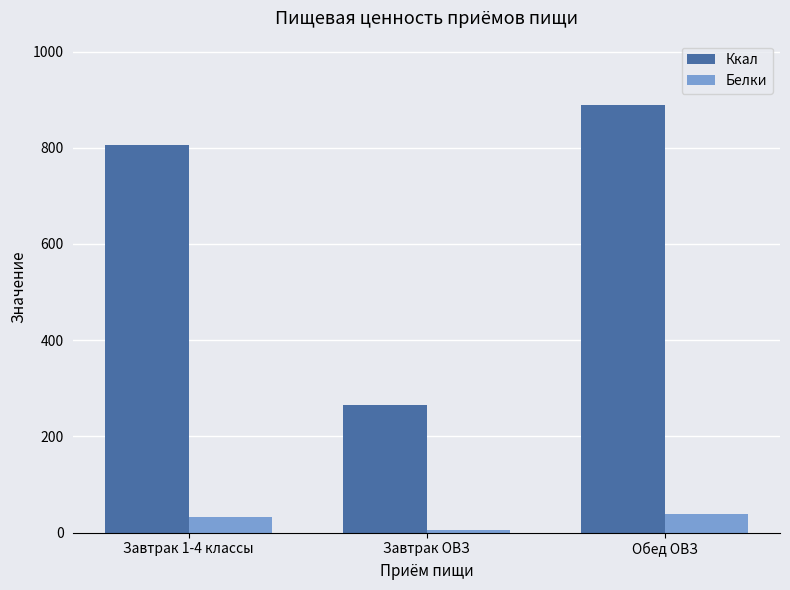

What position from the left is Завтрак ОВЗ?

2